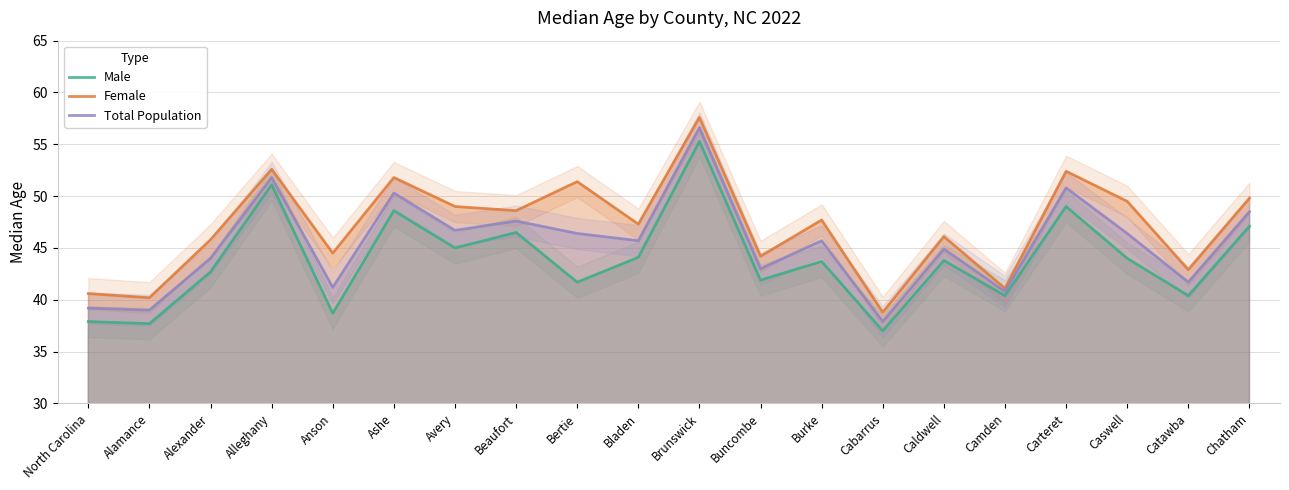

Which series has the largest range (max minus min)?

Female